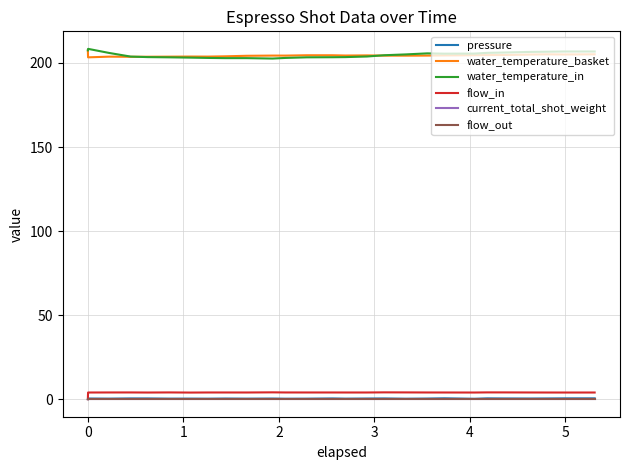

Does the chart display data point markers on the line(s)?

No